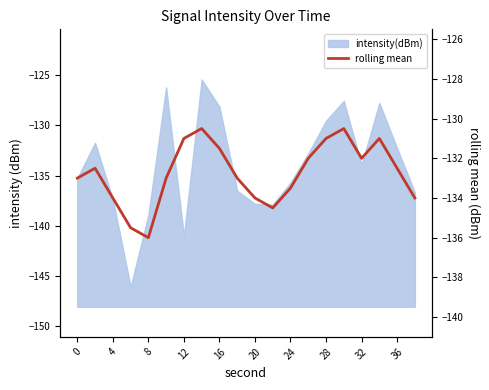

The value at 12 is -63.8. True or false?

False